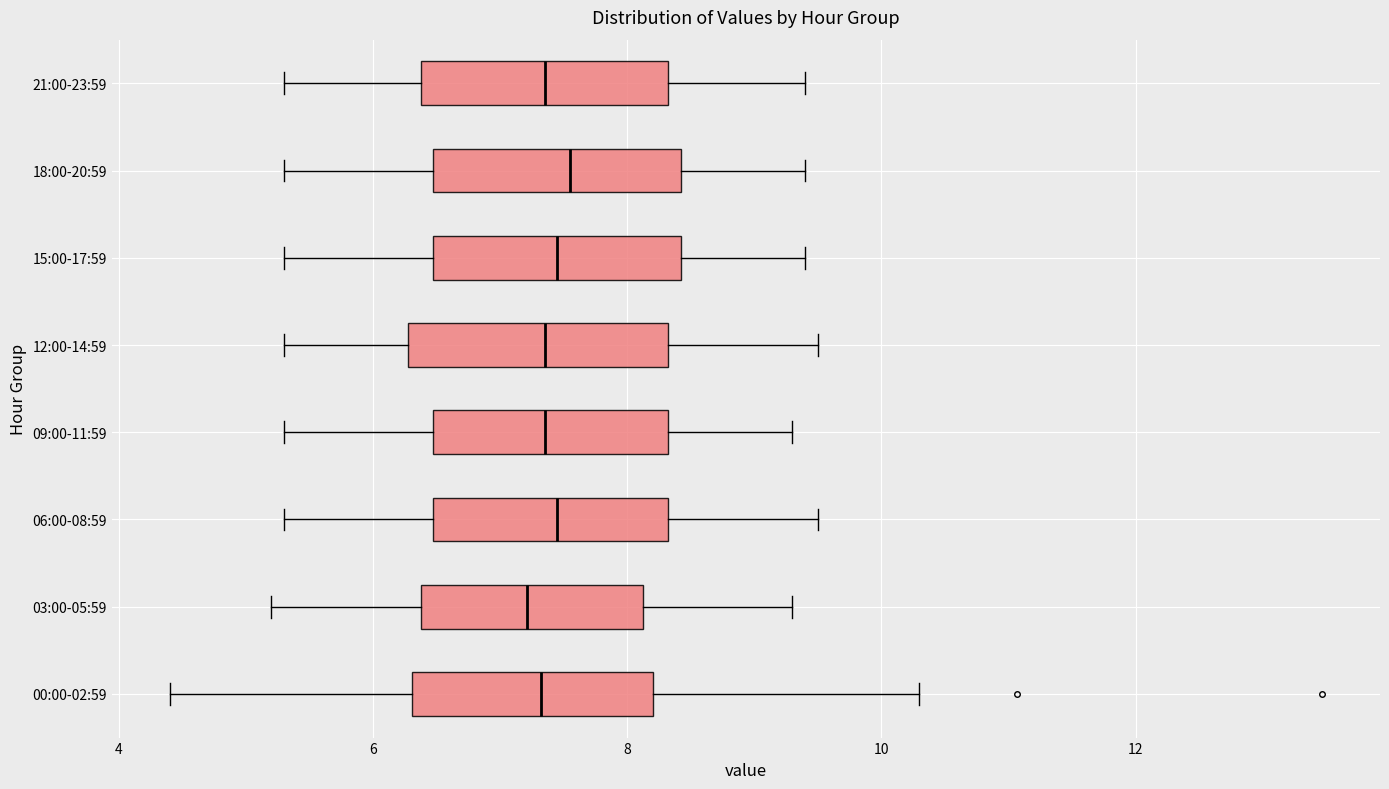

Where is the right edge of the box for 12:00-14:59 on the x-axis? The values are not printed on the chart, so give them approximately, as read against the axis.

8.4